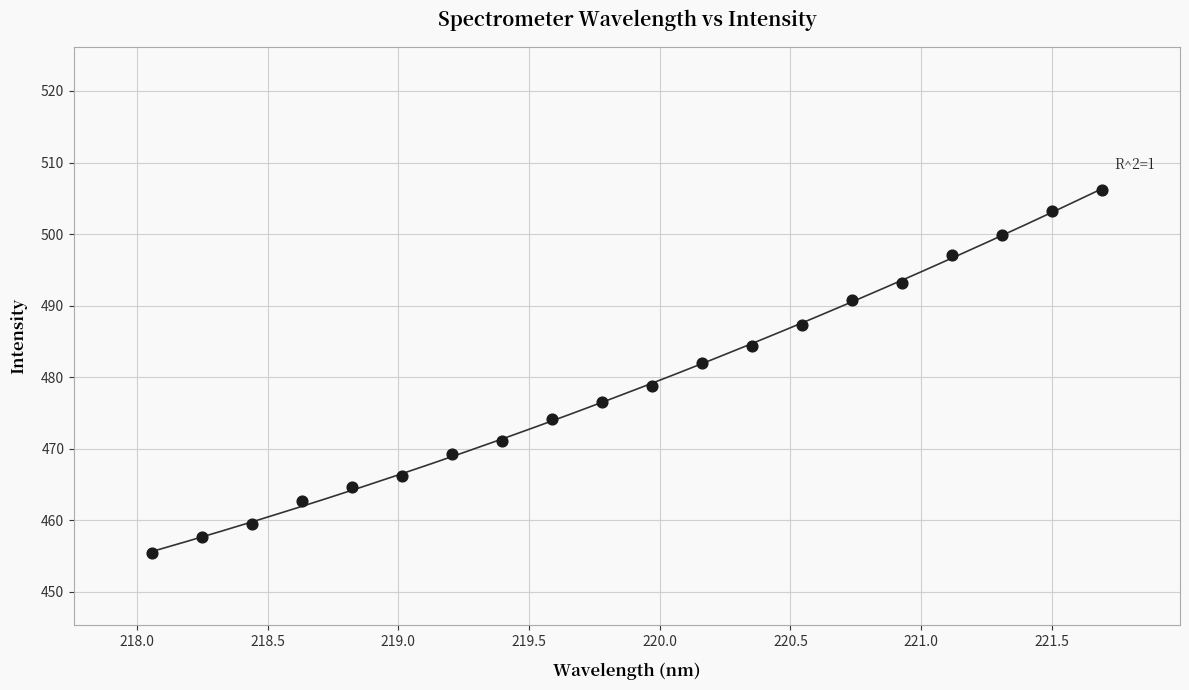

What is the range of Y values (max minus min)?

50.7